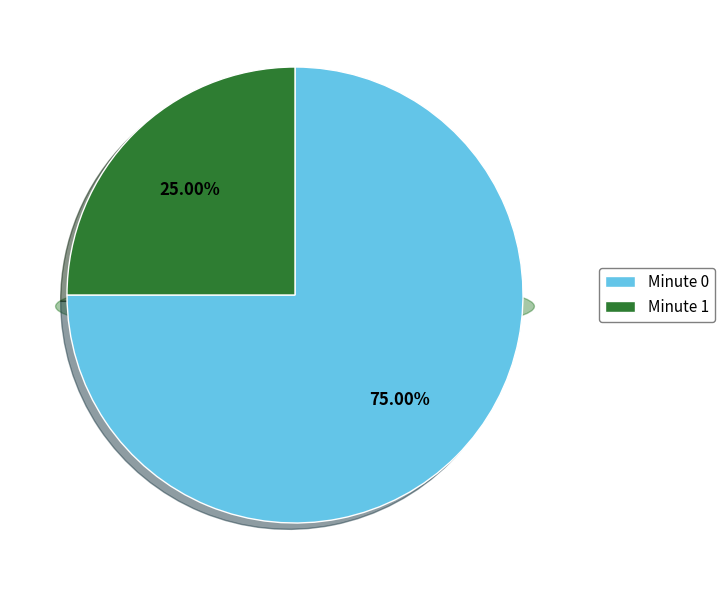

Does 32 account for over 50% of the chart?

No